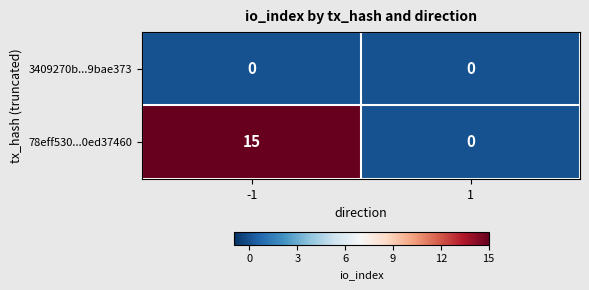

What is the sum of the 78eff530...0ed37460 values at -1 and 1?

15